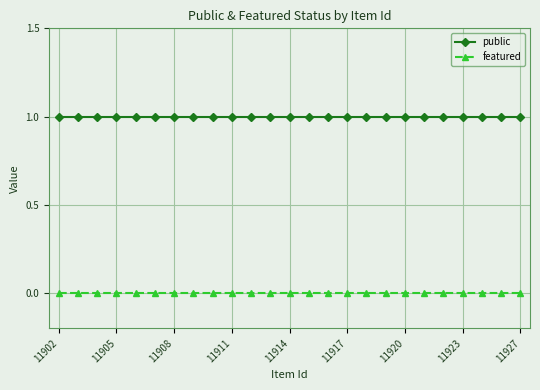

List the series in order of their overall mean, lowest first.

featured, public